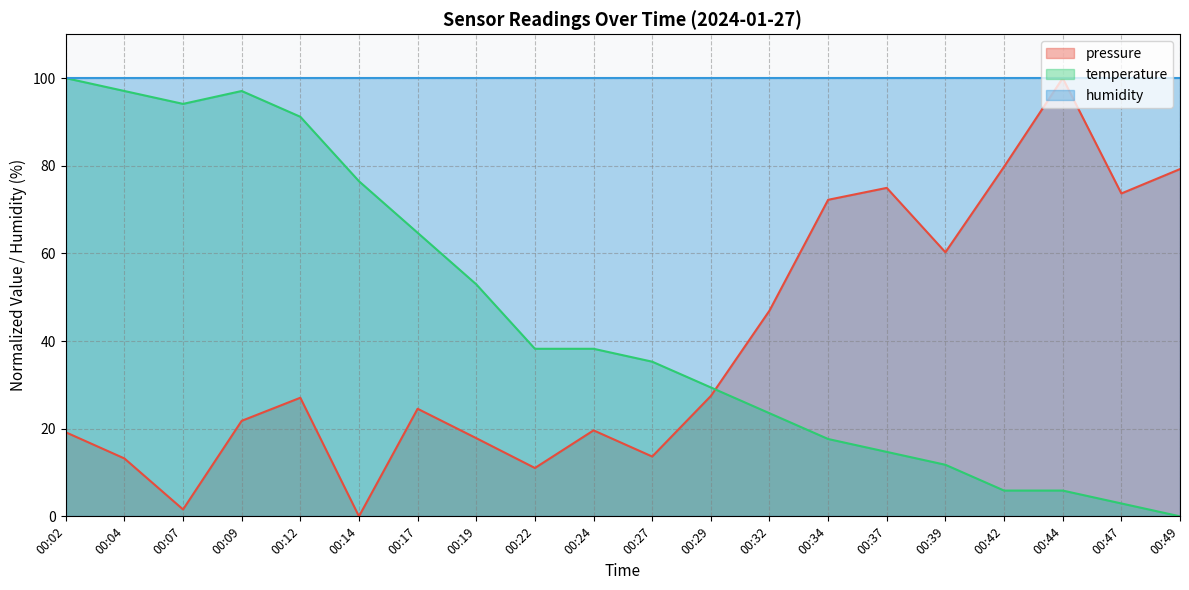

Rank the series at 00:37 from lowest to highest value.

temperature, pressure, humidity